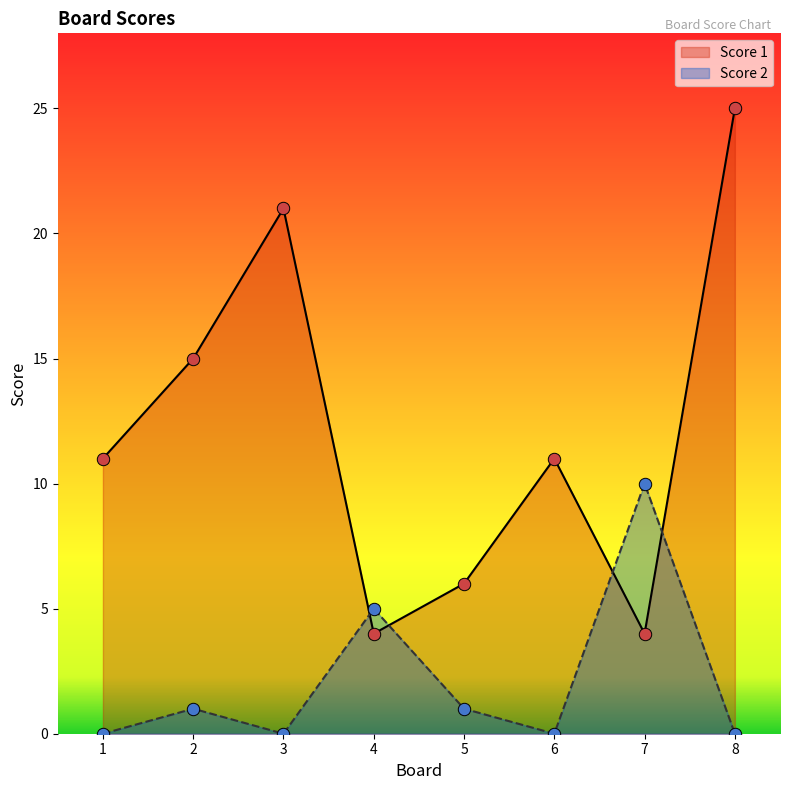

Which series has the widest spread of Y values?

Score 1